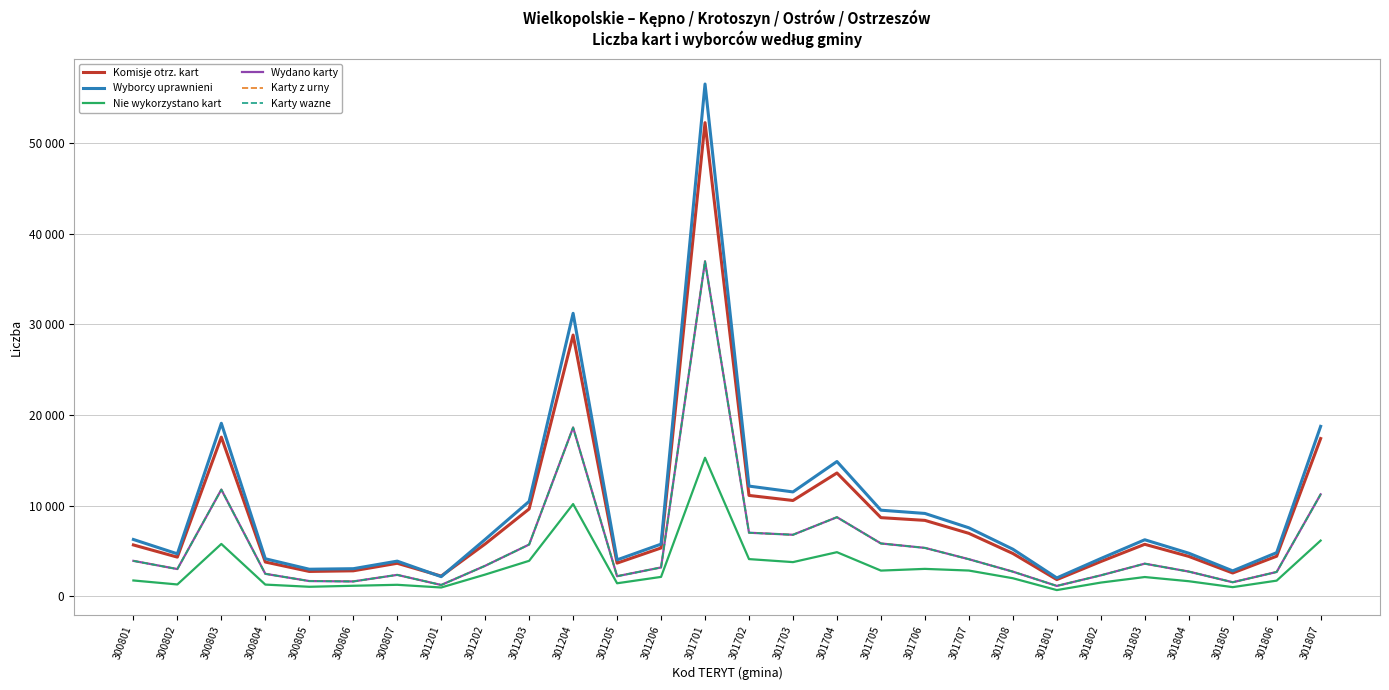

What is the total value across all series at 301706?

36598